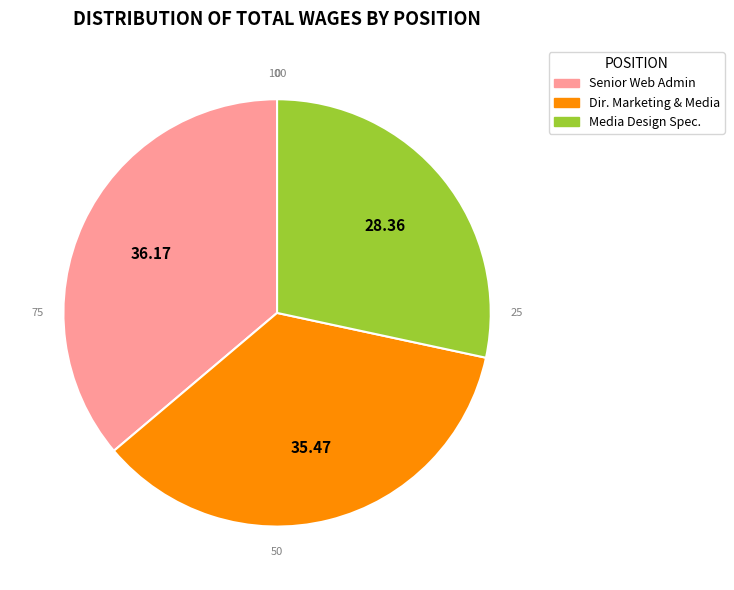

Does any single category account for the majority?

No